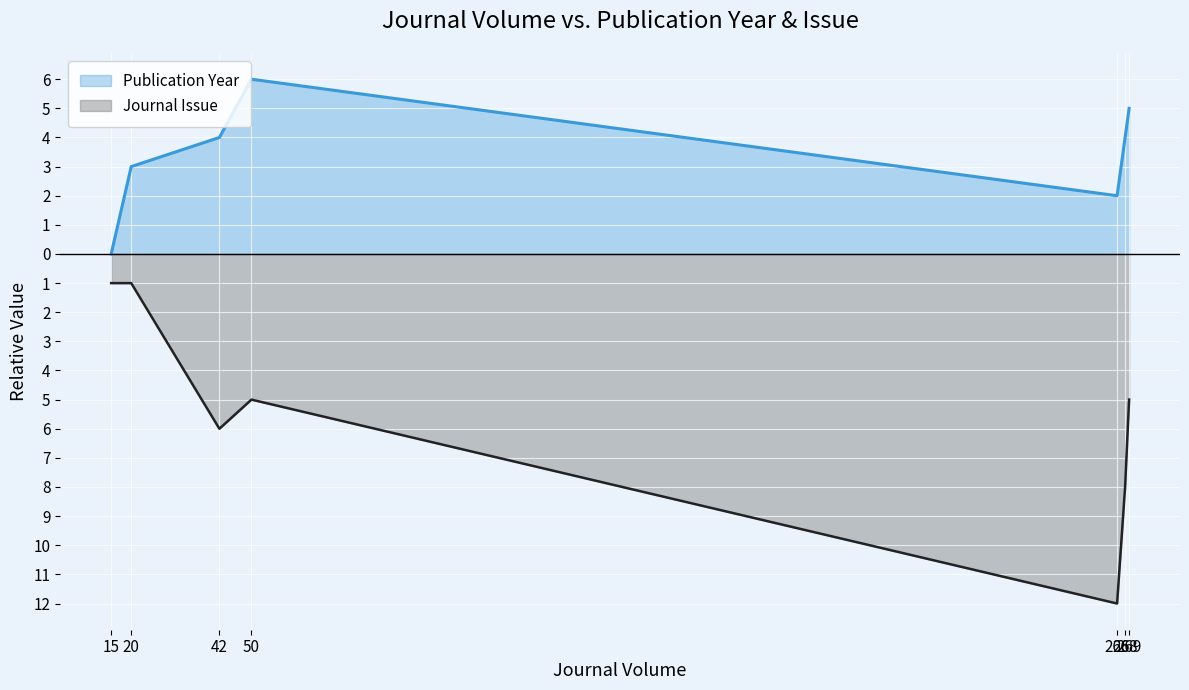

How many Publication Year values are between 2 and 5?

5